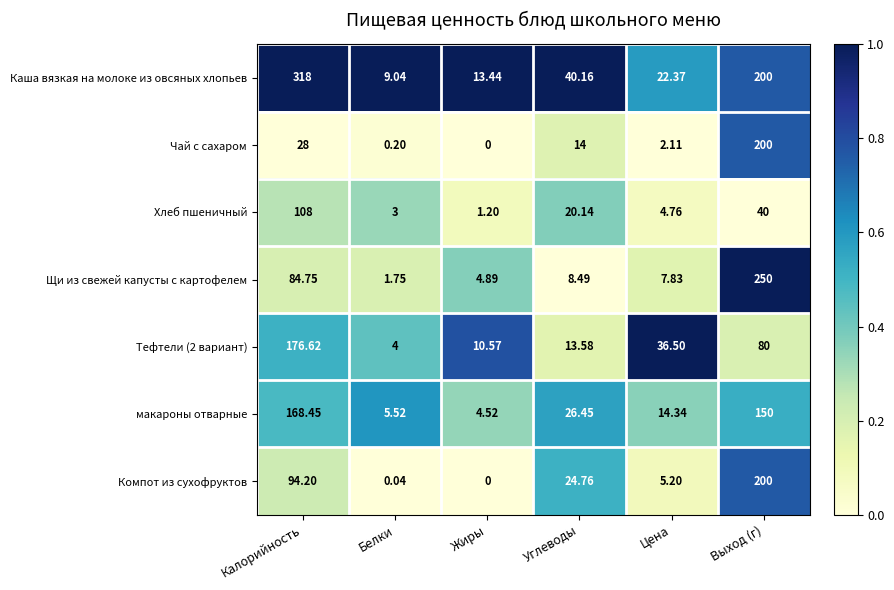

Which series has the largest range (max minus min)?

Каша вязкая на молоке из овсяных хлопьев